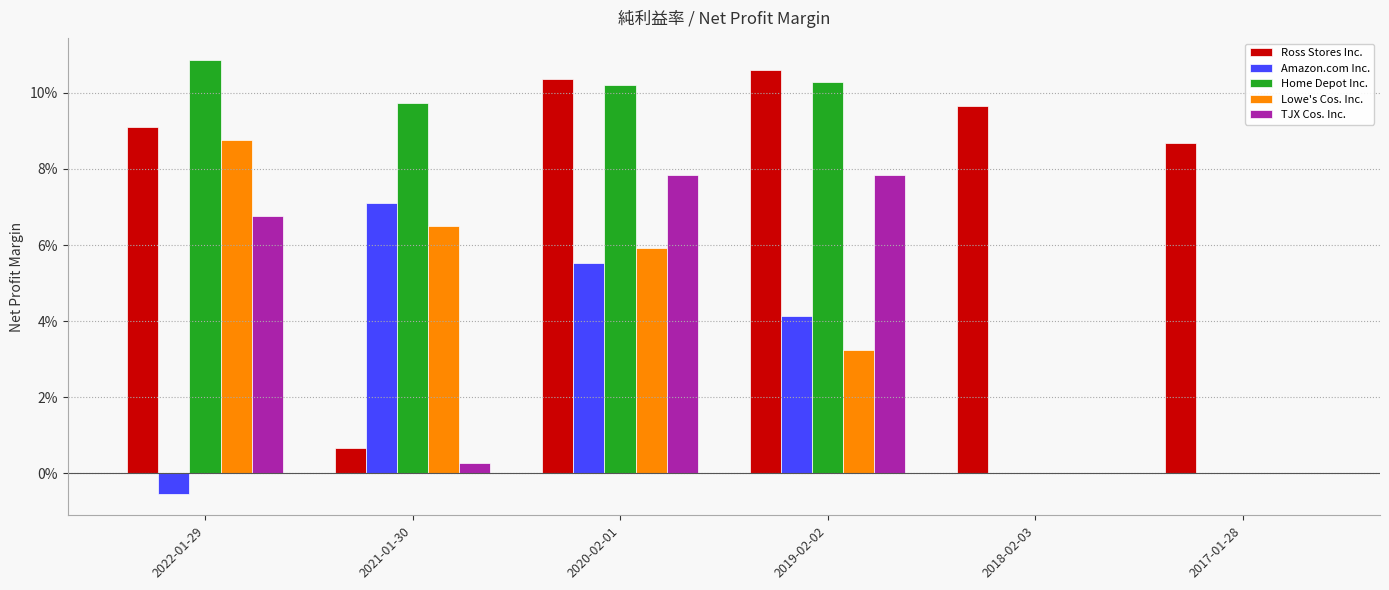

What is the label of the 2nd bar from the left?

2021-01-30